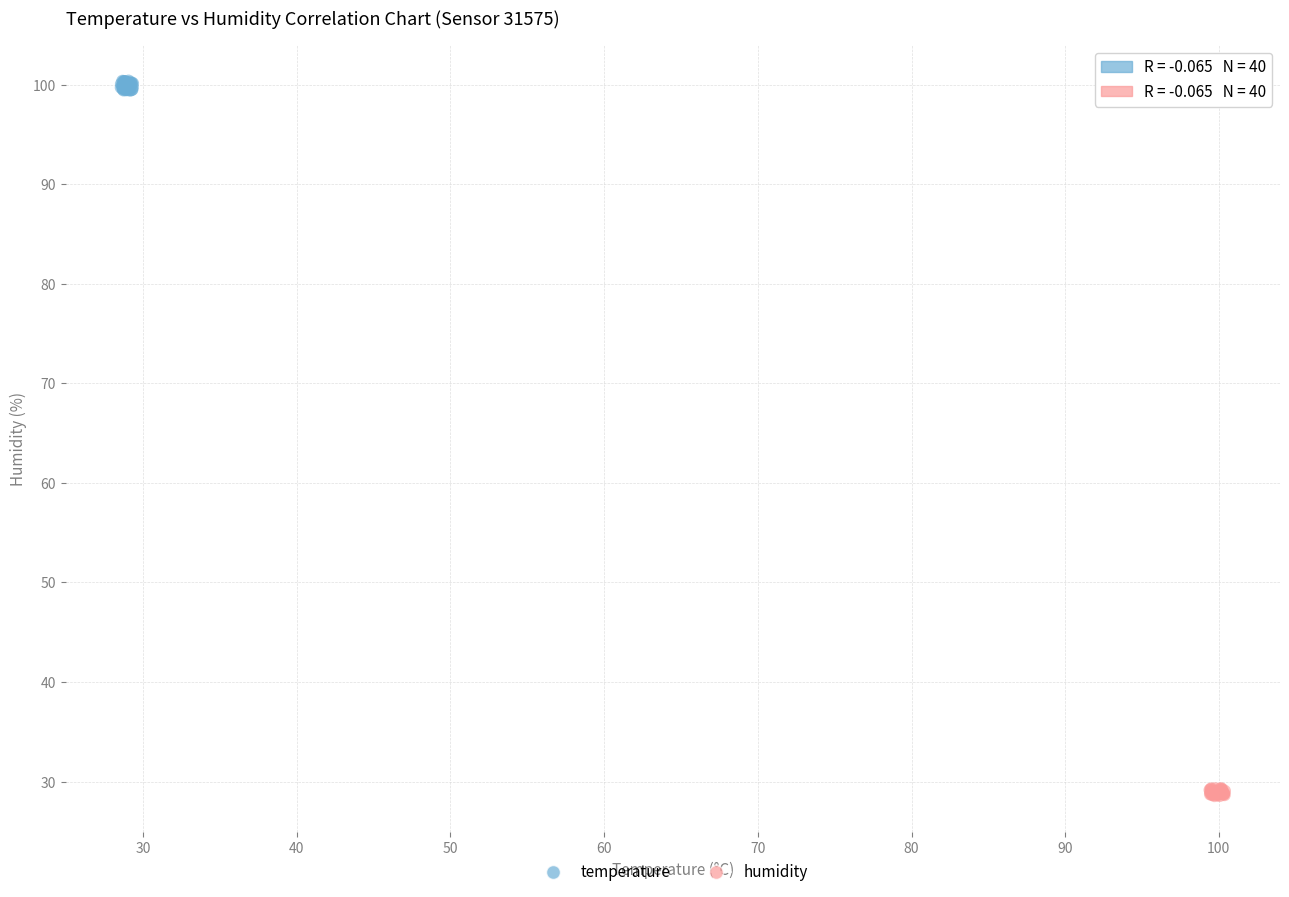

Which series reaches the maximum Y coordinate?

temperature